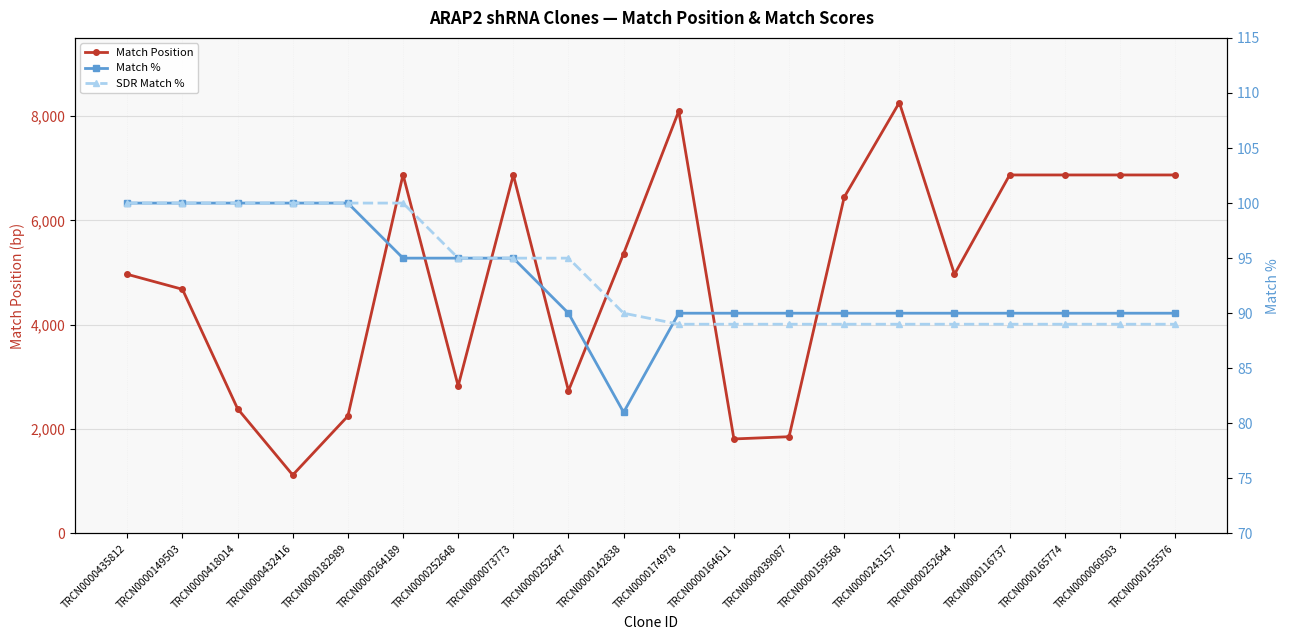

At which label does Match % reach its peak?

TRCN0000435812